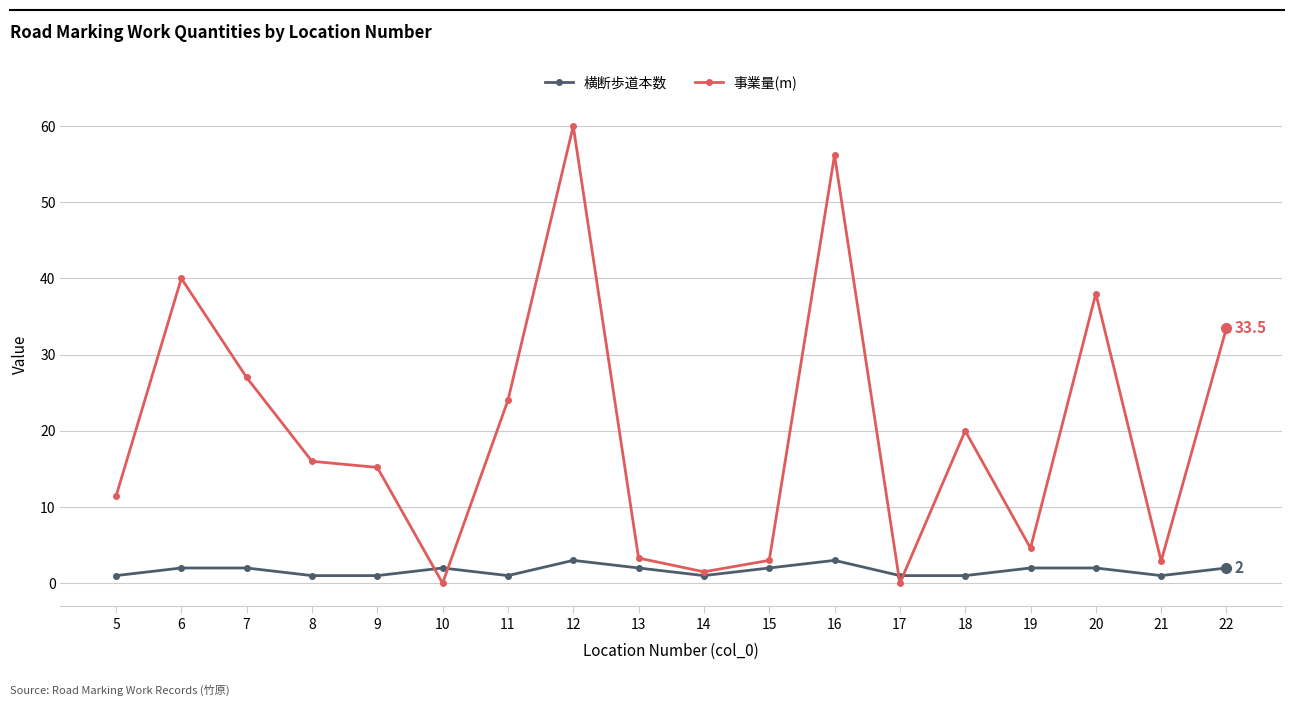

True or false: 事業量(m) has more than 2 interior local peaks.

True